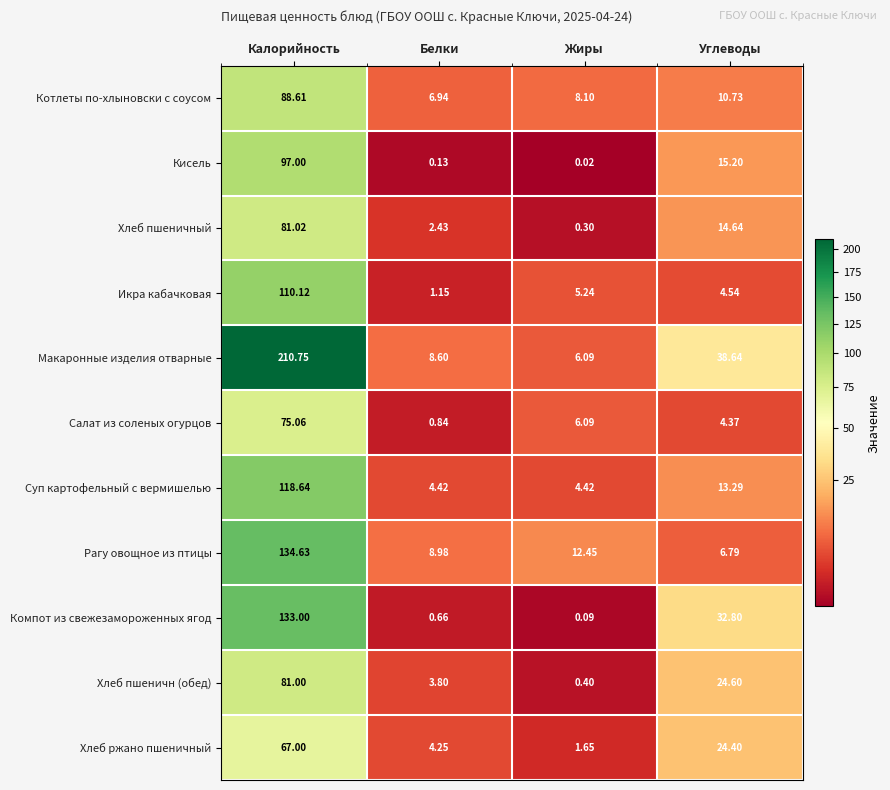

Which series has the largest total across all categories?

Макаронные изделия отварные